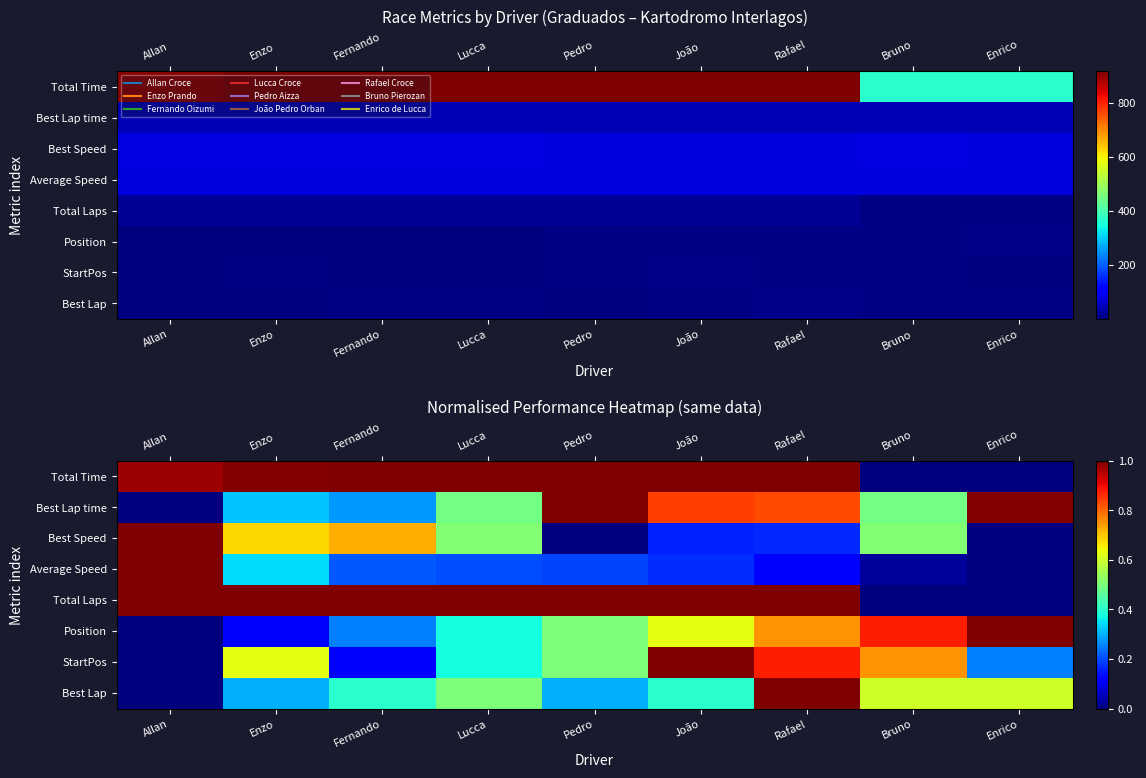

Is it true that StartPos equals 0.3 at Rafael?

False